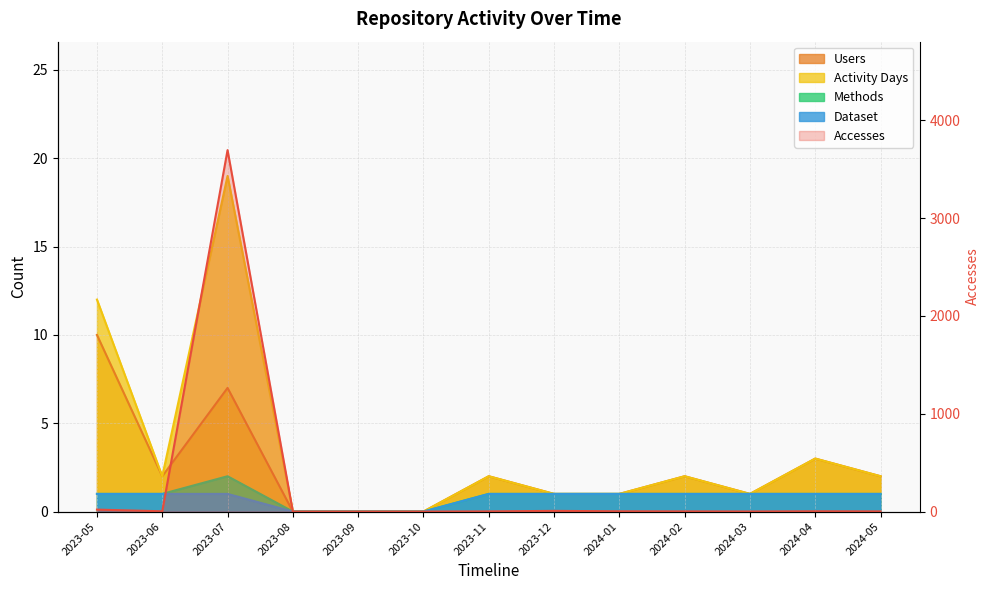

What is the total value across all series at 2023-12?

11